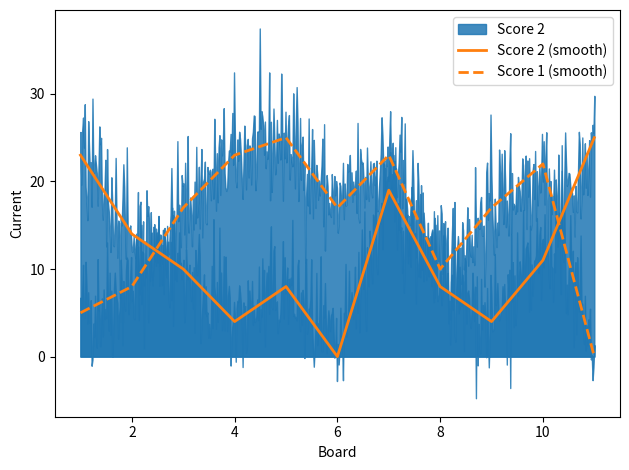

Count the Score 2 (smooth) values in the range 4 to 19.

8